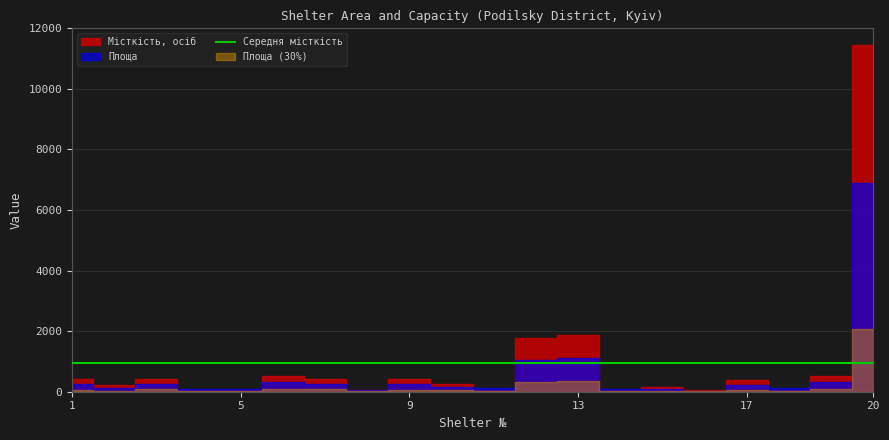

Reading left to right, what are all the values shown in this chart?

Площа: 244.0	130.0	250.0	77.0	99.0	310.0	250.0	70.0	242.6	160.0	130.0	1059.7	1126.0	100.0	100.0	35.0	223.0	112.5	308.0	6878.0
Місткість, осіб: 406.0	216.0	416.0	50.0	50.0	516.0	416.0	50.0	404.0	266.0	50.0	1766.0	1876.0	50.0	166.0	50.0	371.0	50.0	513.0	11463.0